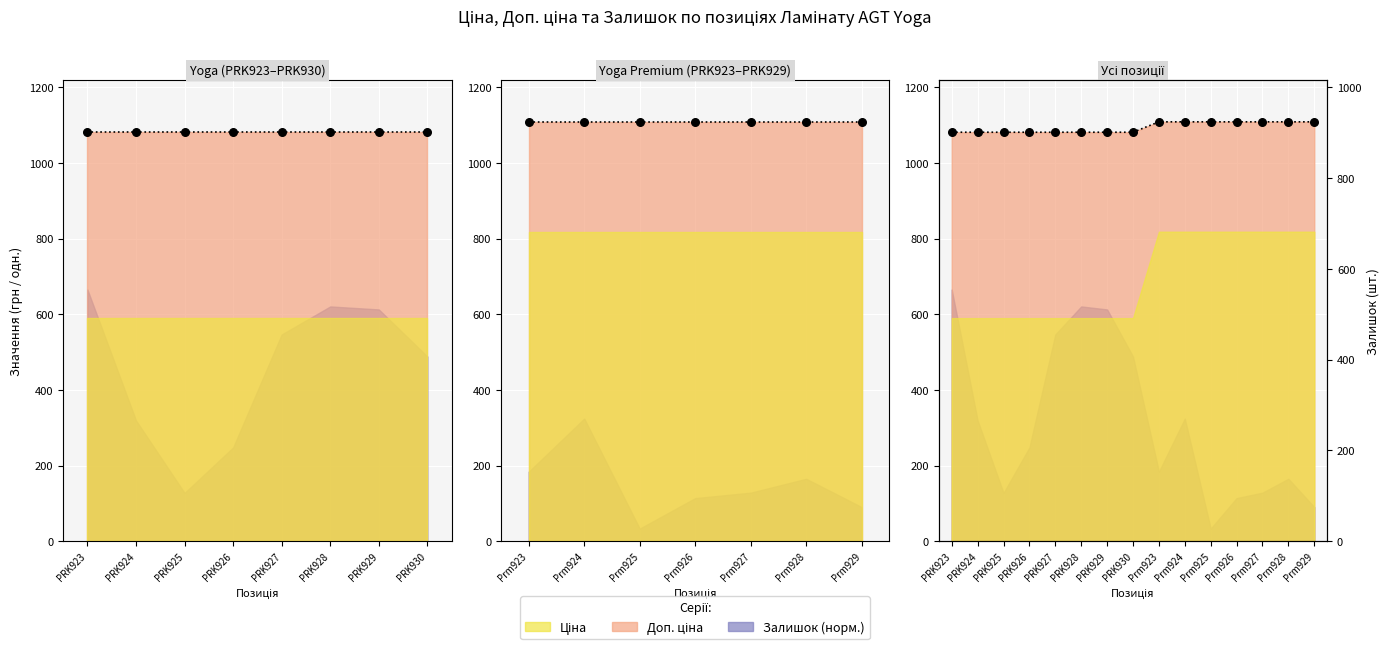

What is the total value across all series at Prm928?

2218.3